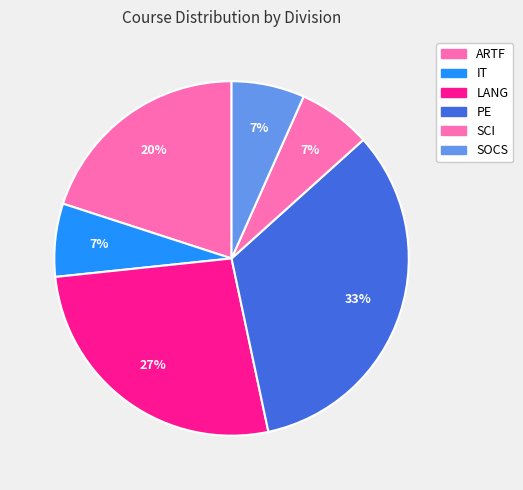

To the nearest percent, what is the combined percentage of IT and PE?

40%